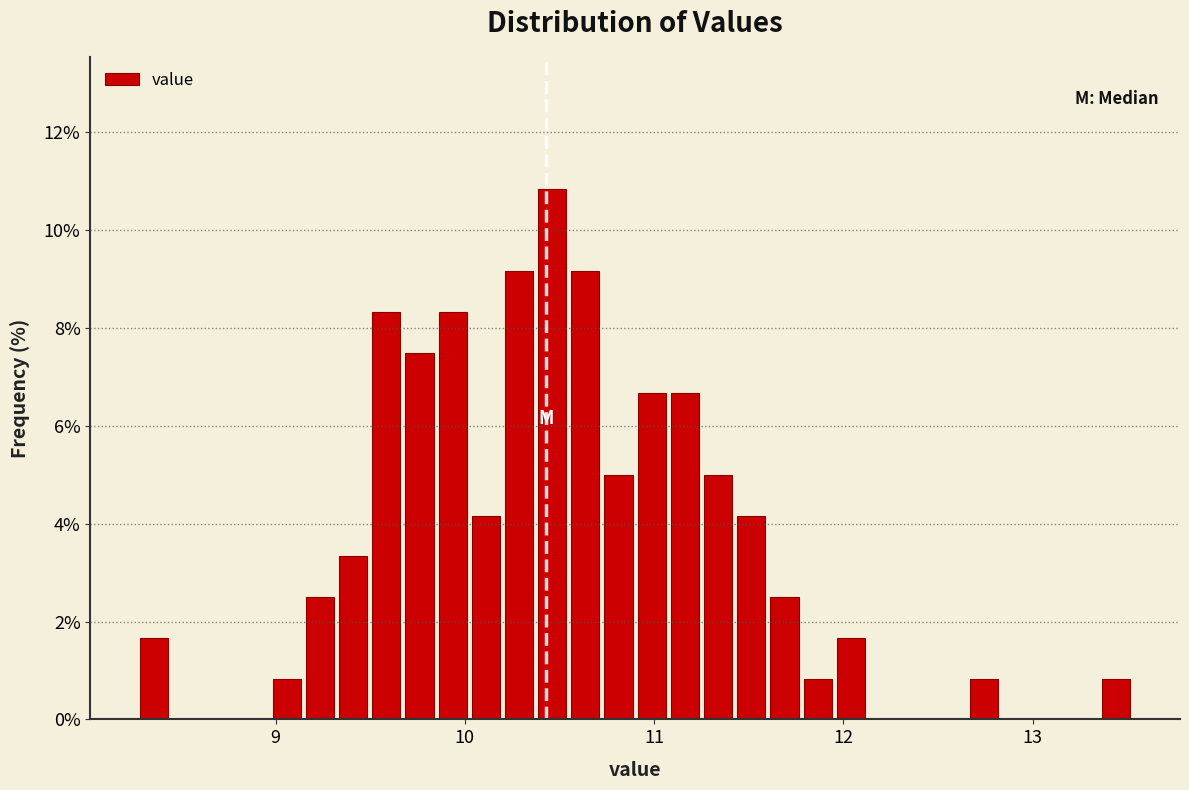

Read against the x-axis, roughly where is the centre of the tallest bar?

10.5